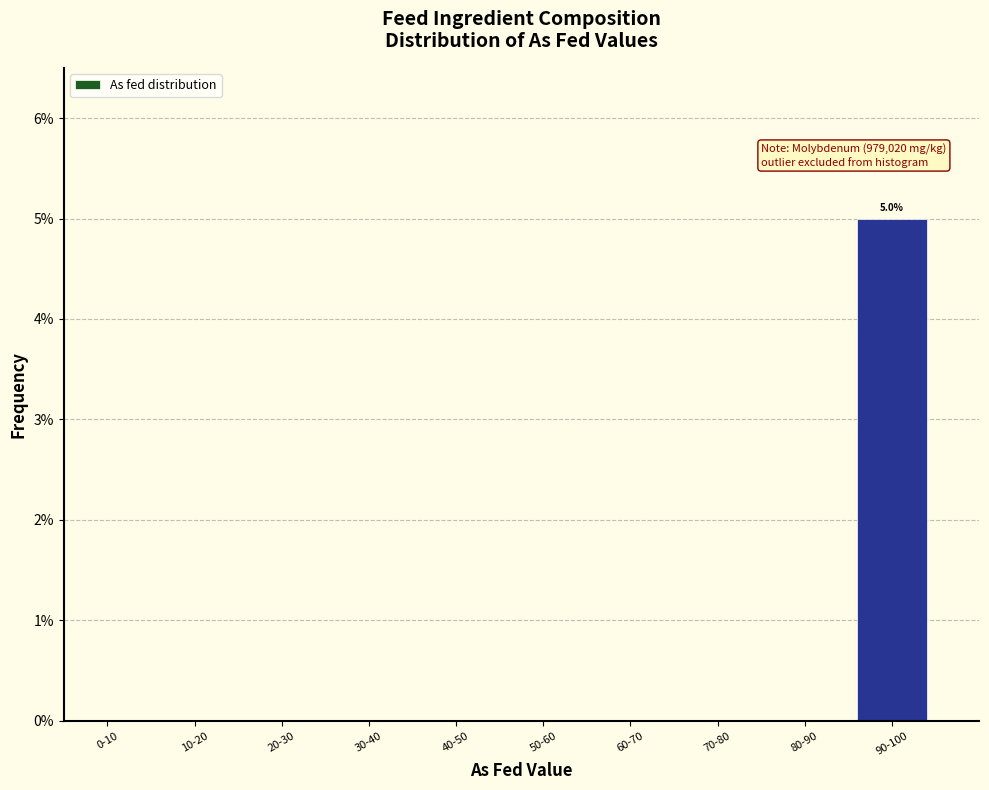

Reading left to right, transcribe all the data shown in this chart.

0-10=0	10-20=0	20-30=0	30-40=0	40-50=0	50-60=0	60-70=0	70-80=0	80-90=0	90-100=5